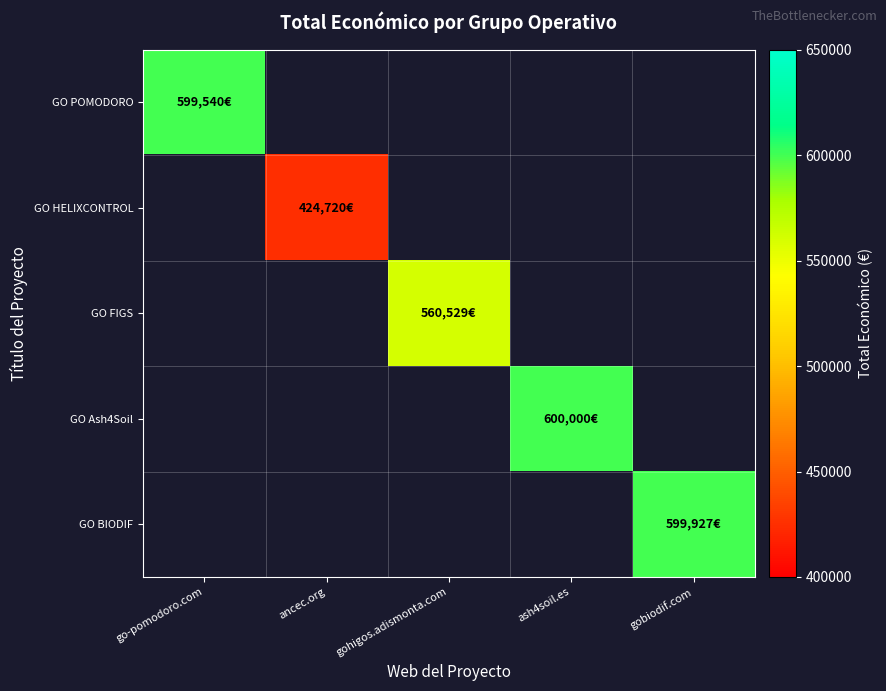

Which label corresponds to the smallest value in the chart?

ancec.org